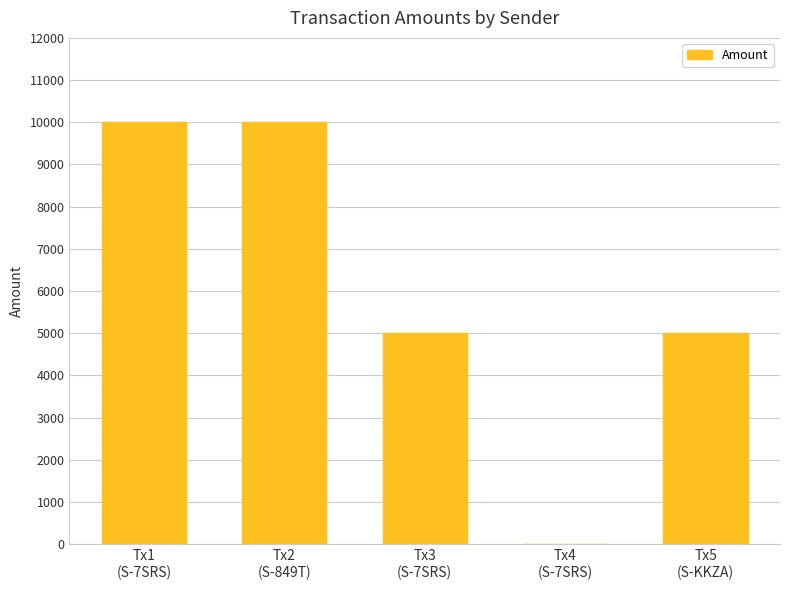

At which label does the data first exceed 5000?

Tx1
(S-7SRS)